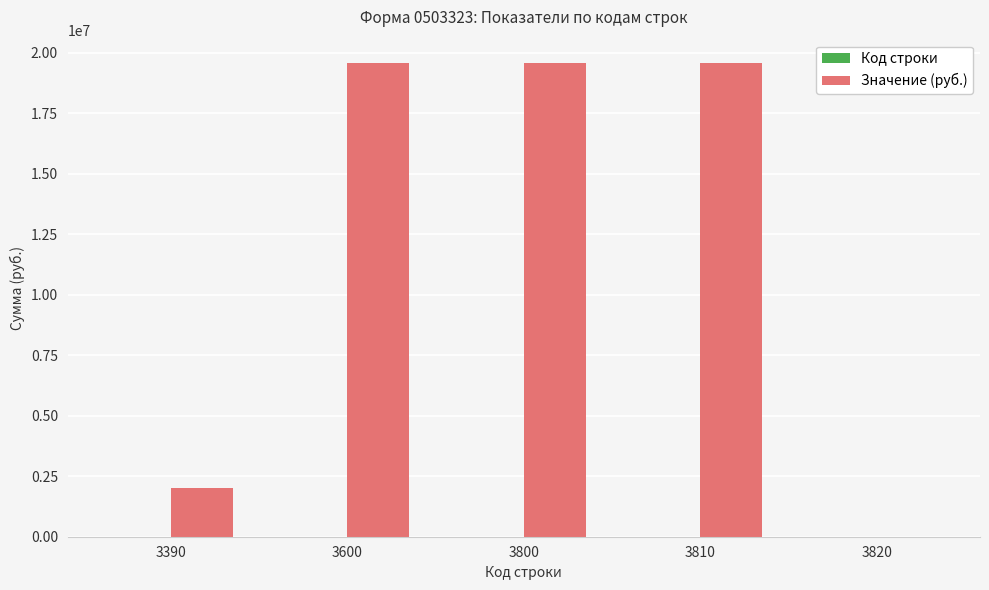

How many groups of bars are there?

5